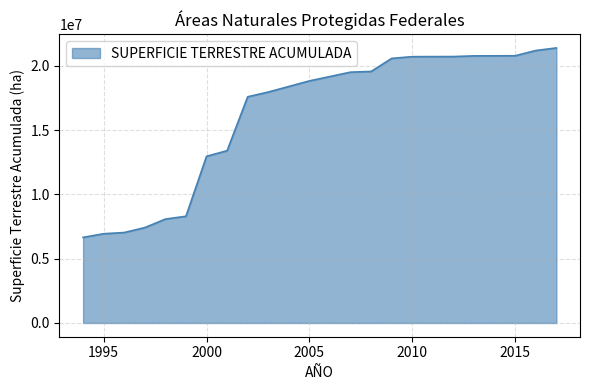

At which label is the value closest to 14017156?

2001